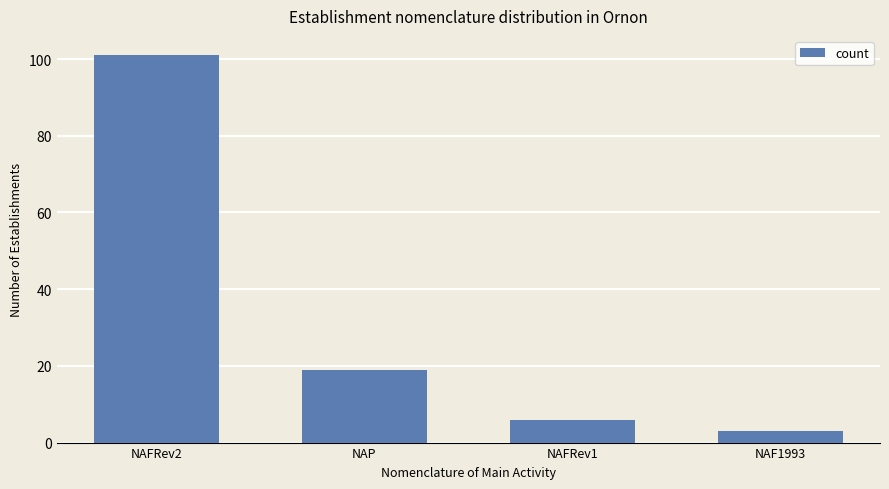

Which label corresponds to the largest value in the chart?

NAFRev2